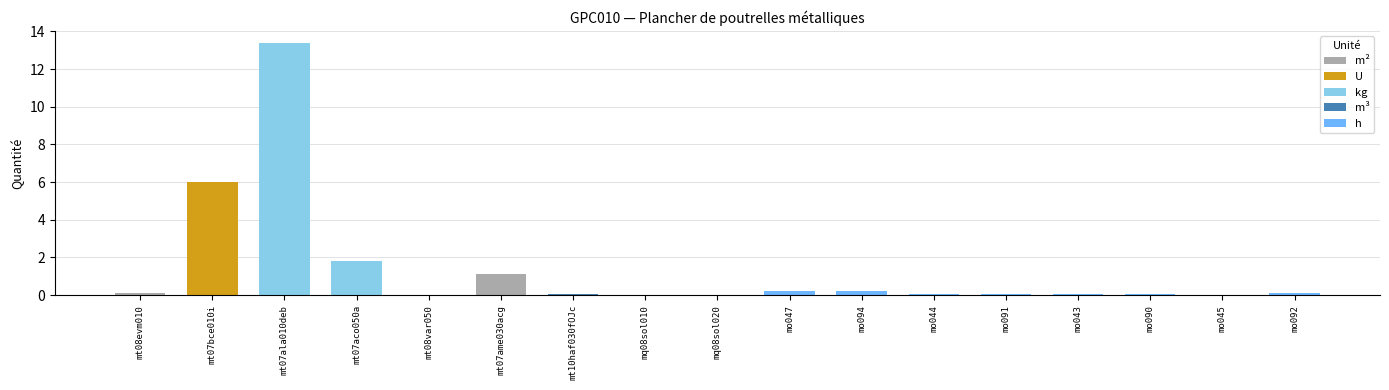

The chart shows a value of 1.8 at mt07aco050a. True or false?

True